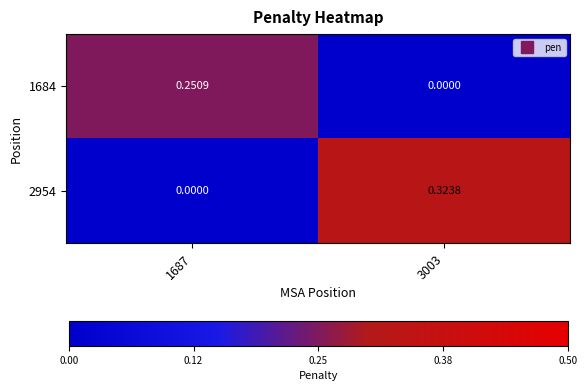

How many data points in 1684 are above 0?

1